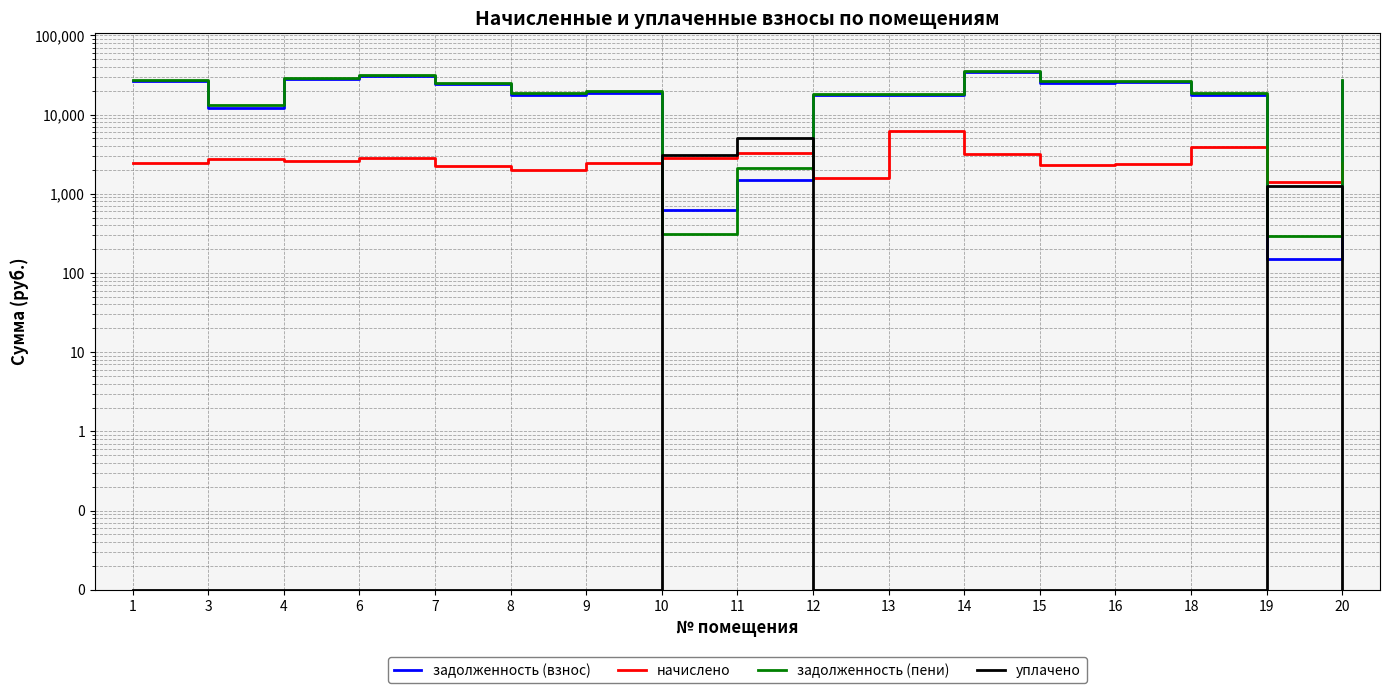

List the series in order of their peak value, highest first.

задолженность (пени), задолженность (взнос), начислено, уплачено